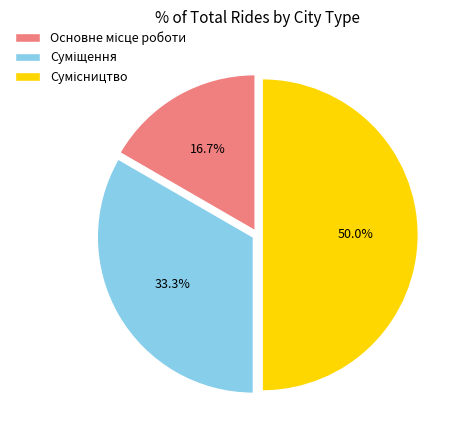

Count the number of slices in the pie.

3